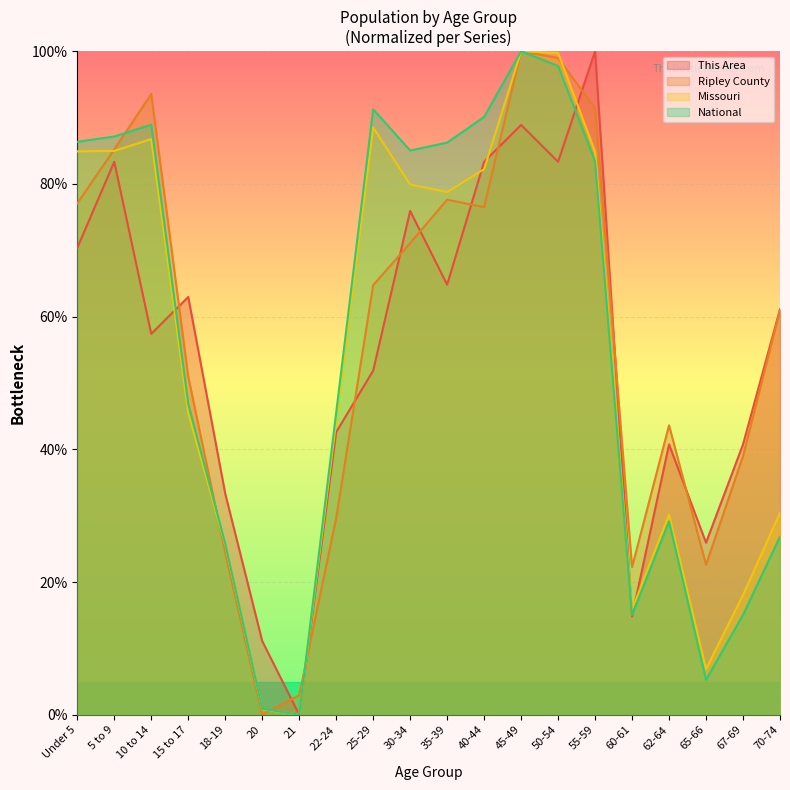

Reading left to right, transcribe all the data shown in this chart.

This Area: Under 5=70.4	5 to 9=83.3	10 to 14=57.4	15 to 17=63.0	18-19=33.3	20=11.1	21=0.0	22-24=42.6	25-29=51.9	30-34=75.9	35-39=64.8	40-44=83.3	45-49=88.9	50-54=83.3	55-59=100.0	60-61=14.8	62-64=40.7	65-66=25.9	67-69=40.7	70-74=61.1
Ripley County: Under 5=77.1	5 to 9=85.2	10 to 14=93.6	15 to 17=51.0	18-19=24.4	20=0.0	21=2.9	22-24=29.6	25-29=64.7	30-34=71.1	35-39=77.6	40-44=76.5	45-49=100.0	50-54=99.0	55-59=91.4	60-61=22.3	62-64=43.6	65-66=22.6	67-69=39.0	70-74=61.0
Missouri: Under 5=84.9	5 to 9=85.0	10 to 14=86.8	15 to 17=45.5	18-19=25.6	20=0.8	21=0.0	22-24=44.2	25-29=88.5	30-34=79.9	35-39=78.8	40-44=82.2	45-49=100.0	50-54=99.7	55-59=84.8	60-61=15.9	62-64=30.2	65-66=6.9	67-69=18.0	70-74=30.4
National: Under 5=86.3	5 to 9=87.1	10 to 14=88.9	15 to 17=46.9	18-19=25.8	20=0.9	21=0.0	22-24=45.5	25-29=91.2	30-34=85.0	35-39=86.2	40-44=90.1	45-49=100.0	50-54=97.8	55-59=83.4	60-61=15.0	62-64=29.1	65-66=5.3	67-69=15.0	70-74=26.8